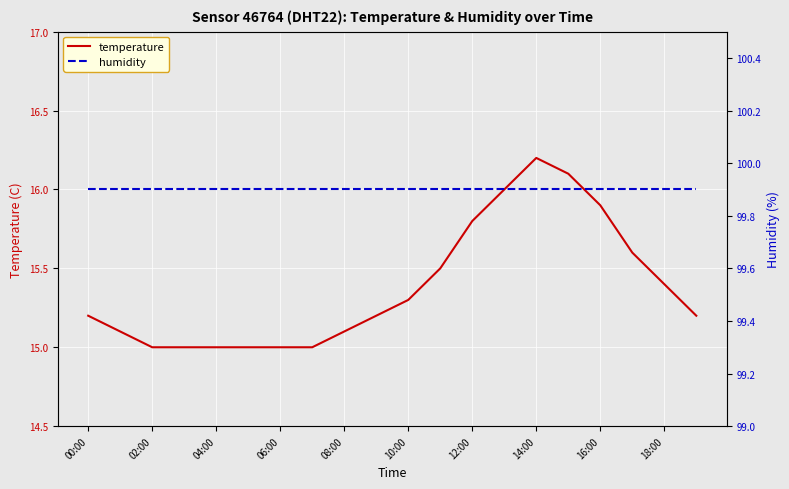

Is it true that temperature equals 26.5 at 12:00?

False